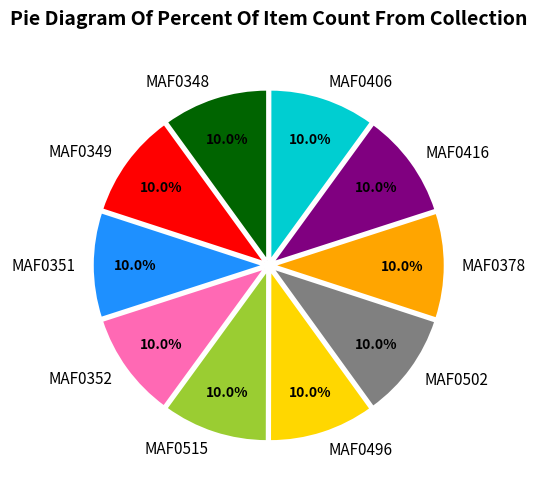

Does MAF0515 represent more than half of the total?

No